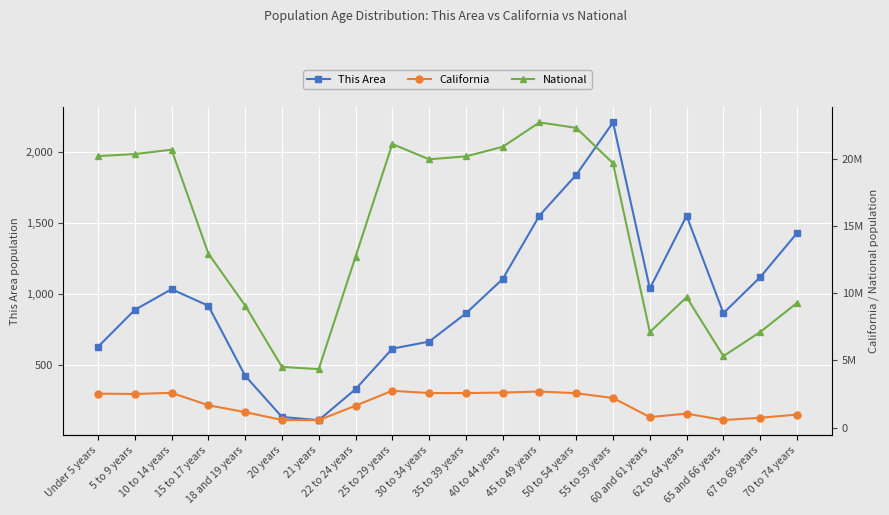

What is the total value across all series at 22 to 24 years?

14349435